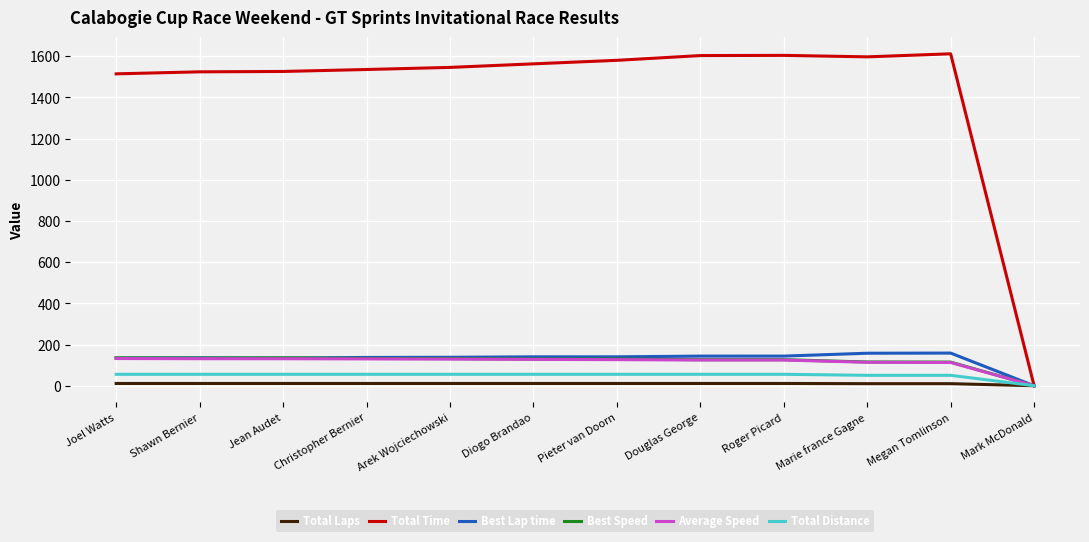

Is the value of Average Speed at Roger Picard greater than the value of Total Distance at Douglas George?

Yes